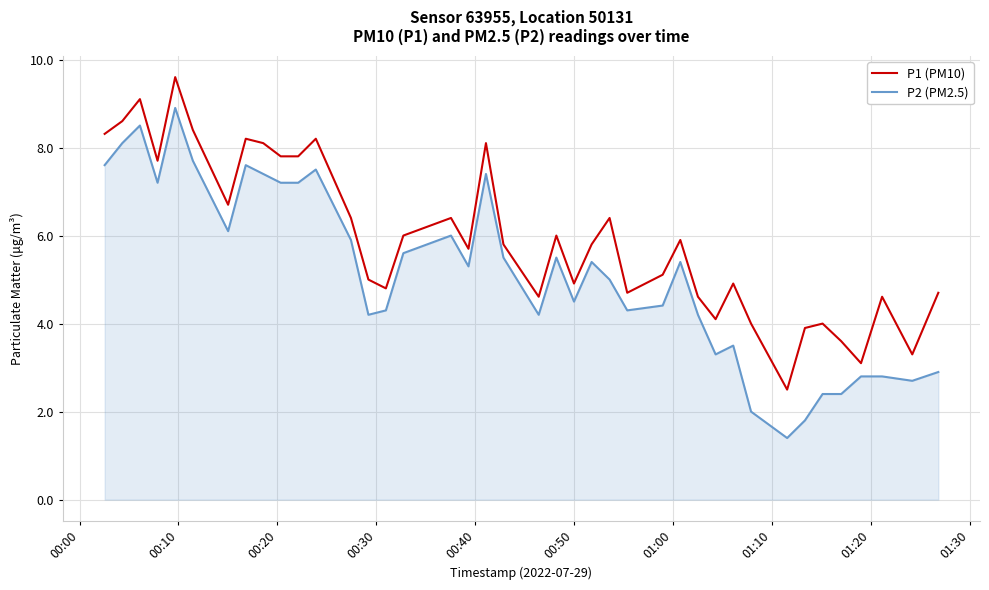

Which series has the largest total across all categories?

P1 (PM10)